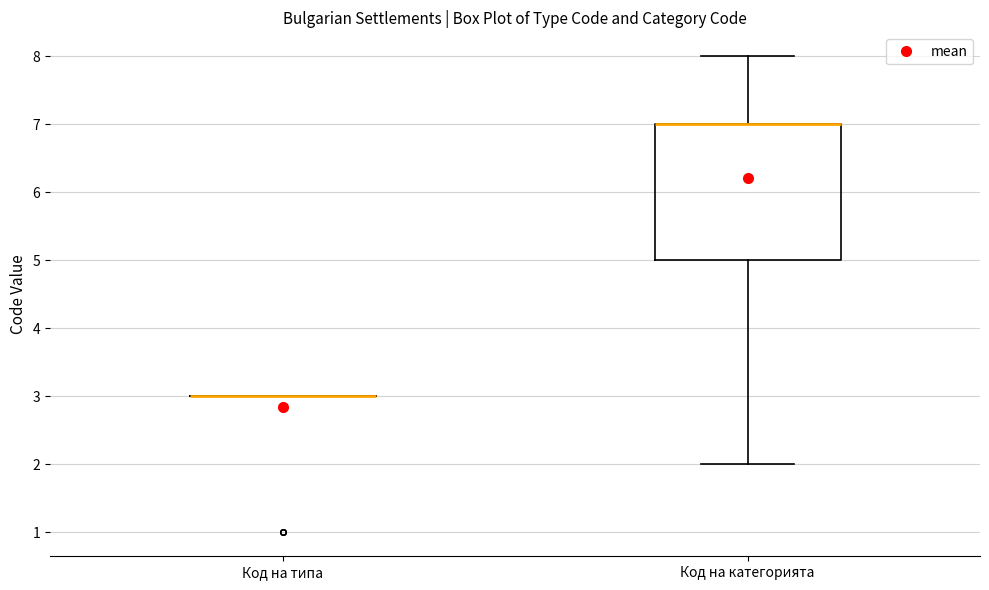

Reading left to right, transcribe this box plot: for each box, give where its median line is, the range the box spans, and where its two whiskers end, as read against the y-axis. The values are not printed on the chart, so give them approximately, as read against the axis.

Код на типа: box collapsed to a line at 3, whiskers 3 to 3
Код на категорията: median 7 (drawn on the box's upper edge), box 5 to 7, whiskers 2 to 8